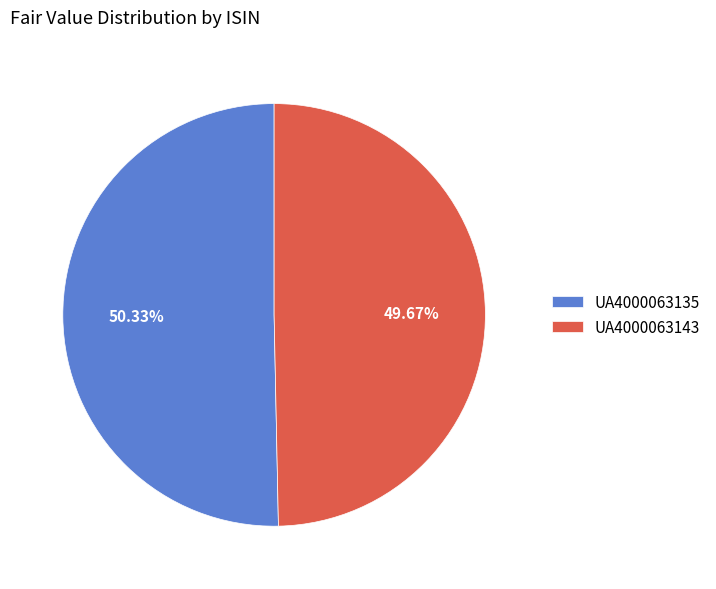

True or false: UA4000063143 accounts for 50% of the total.

True